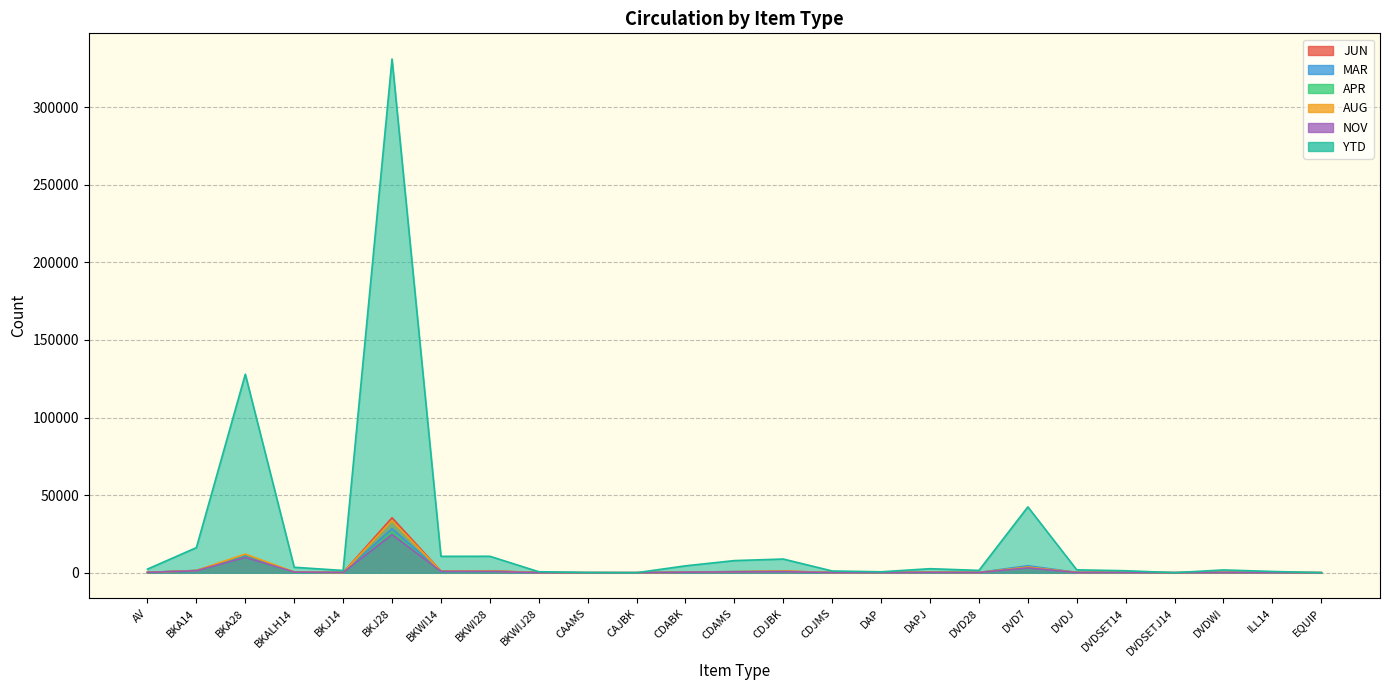

True or false: NOV and YTD intersect in this chart.

False